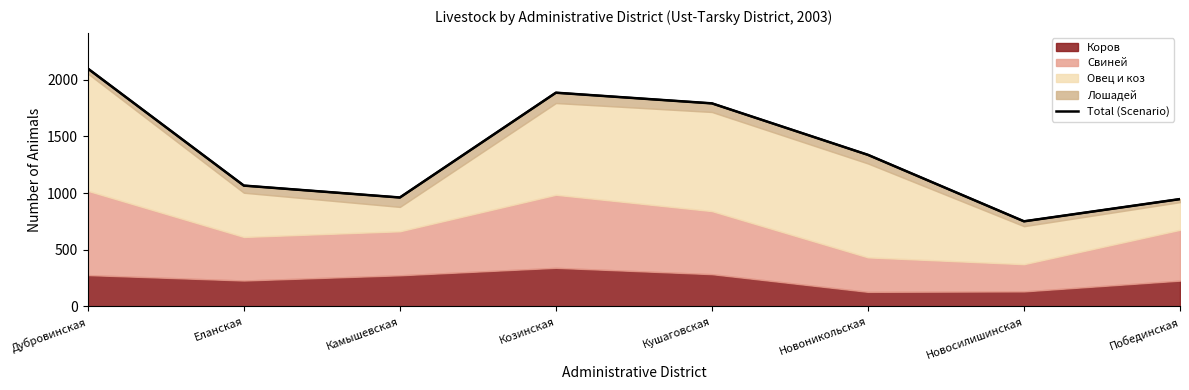

What is the greatest value displayed?

2098